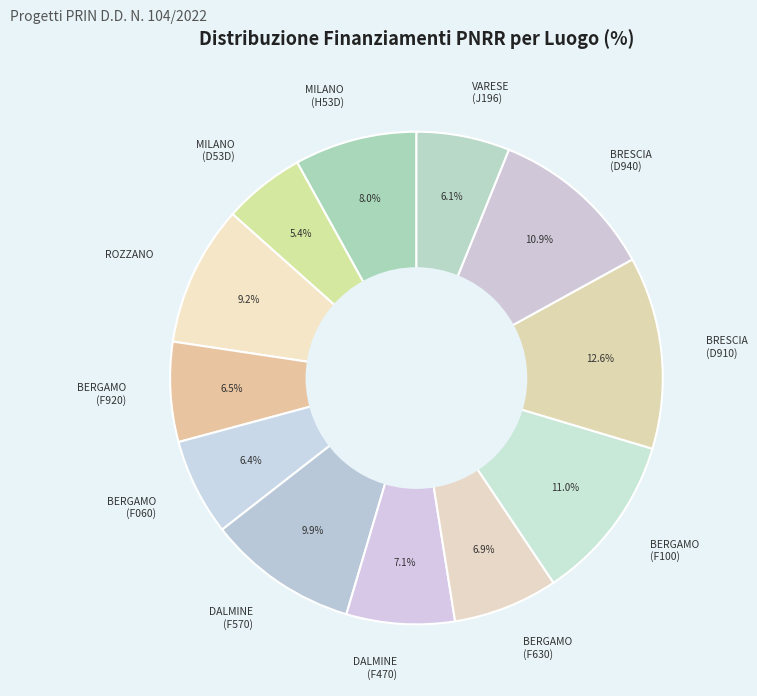

Which slice is the largest?

BRESCIA (D910)